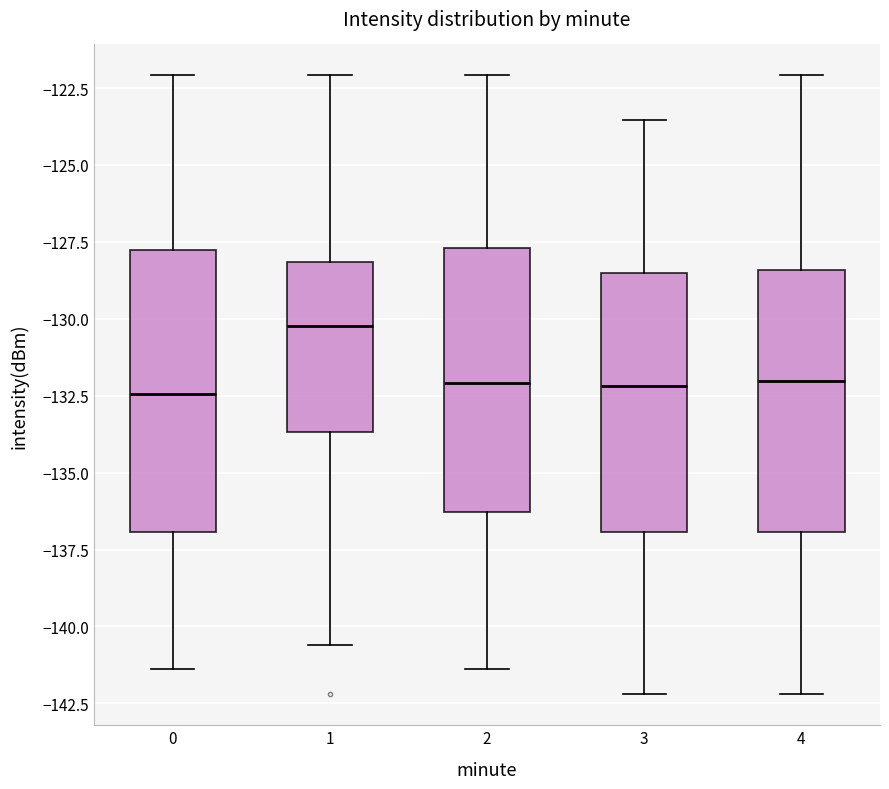

Reading left to right, read every box against the y-axis: the position of its median line, the range the box covers, and the ends of its whiskers. The values are not printed on the chart, so give them approximately, as read against the axis.

0: median -132.5, box -137.0 to -128.0, whiskers -141.5 to -122.0
1: median -130.0, box -133.5 to -128.0, whiskers -140.5 to -122.0
2: median -132.0, box -136.5 to -127.5, whiskers -141.5 to -122.0
3: median -132.0, box -137.0 to -128.5, whiskers -142.0 to -123.5
4: median -132.0, box -137.0 to -128.5, whiskers -142.0 to -122.0